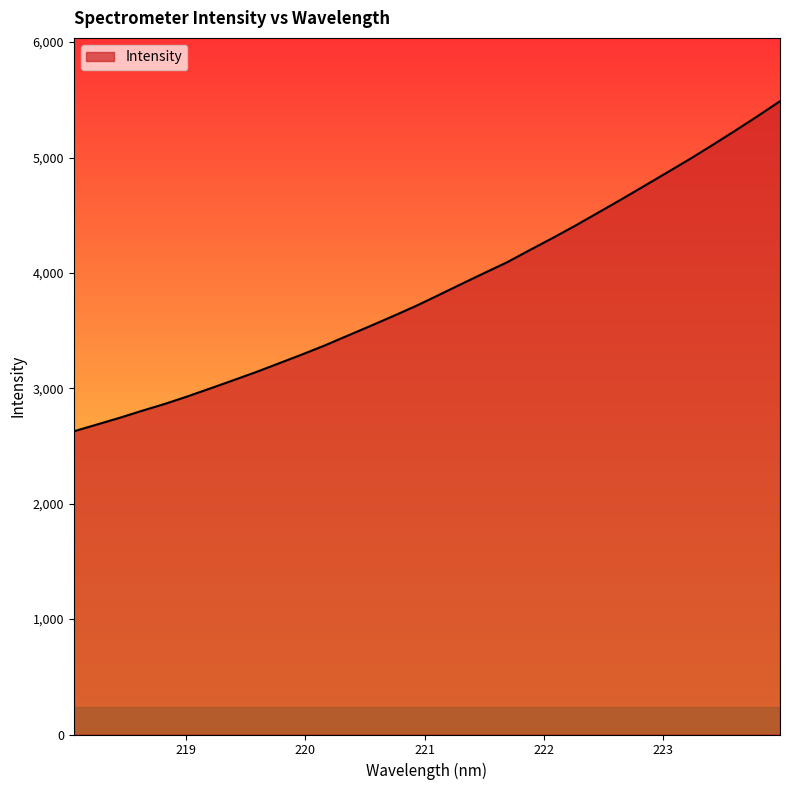

What is the minimum value shown in the chart?

2627.2